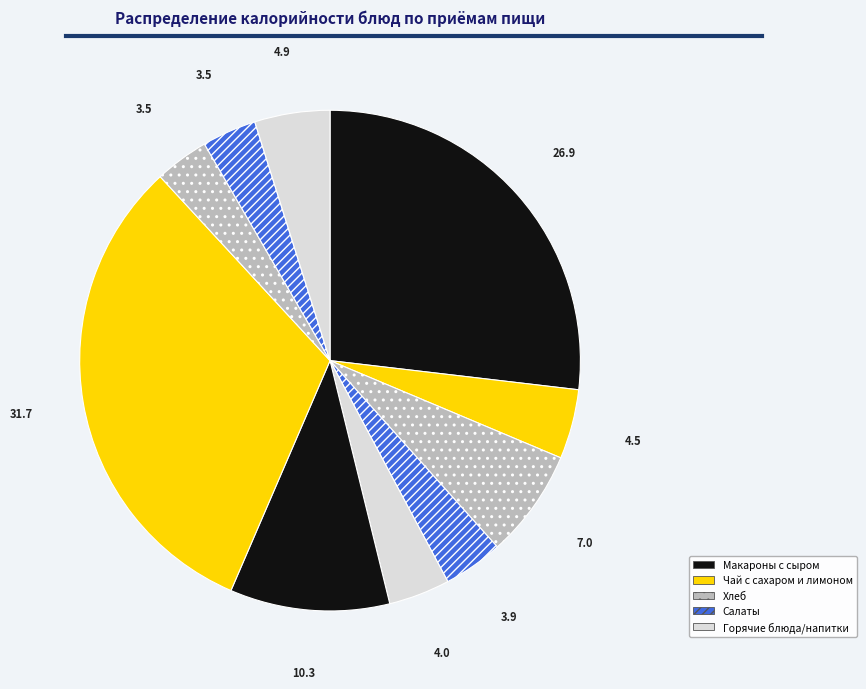

How many slices are in this pie chart?

10